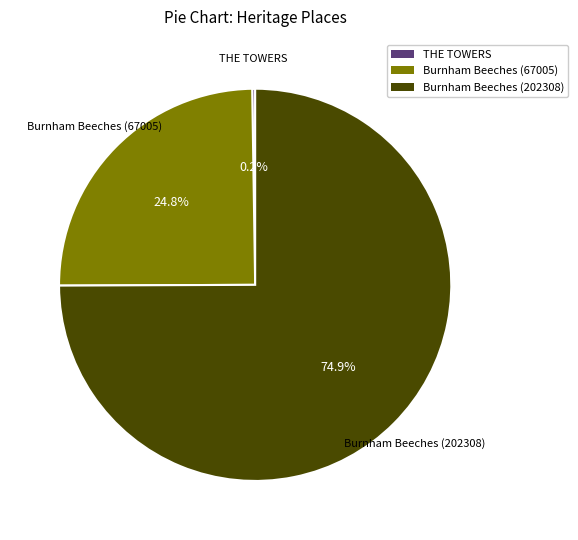

Is there any slice that represents more than half of the pie?

Yes